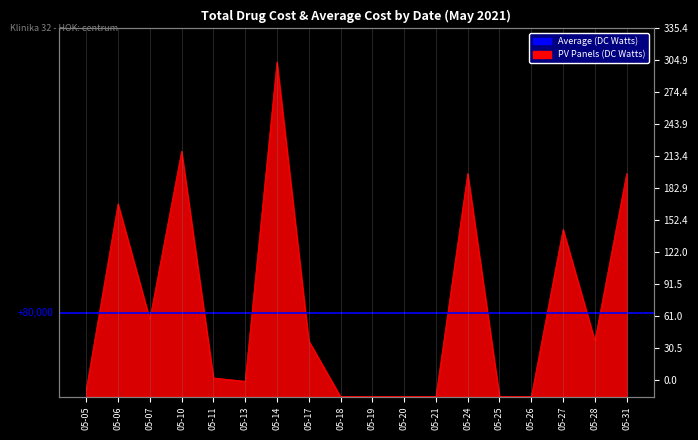

At which category does the chart reach its minimum across all series?

05-18